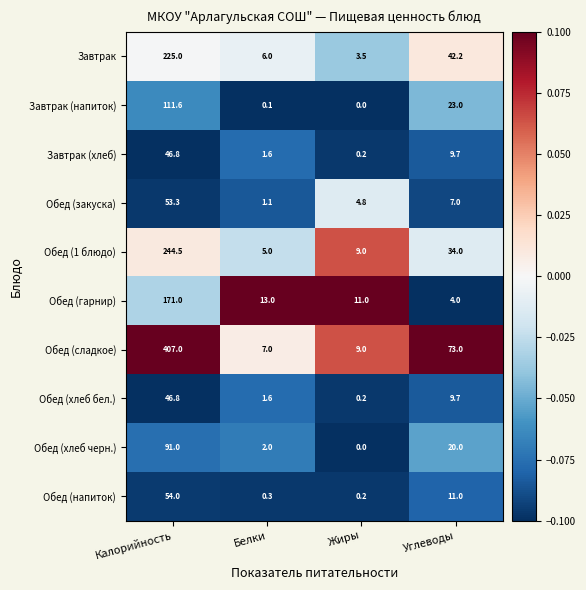

What is the total value across all series at Калорийность?

1451.0